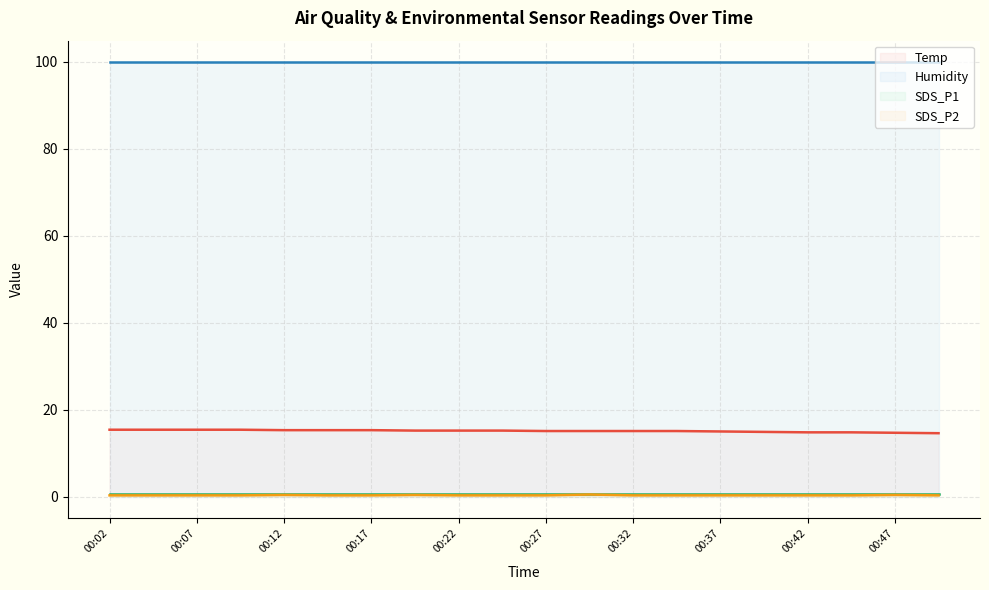

How many data points in Temp are less than 15?

5